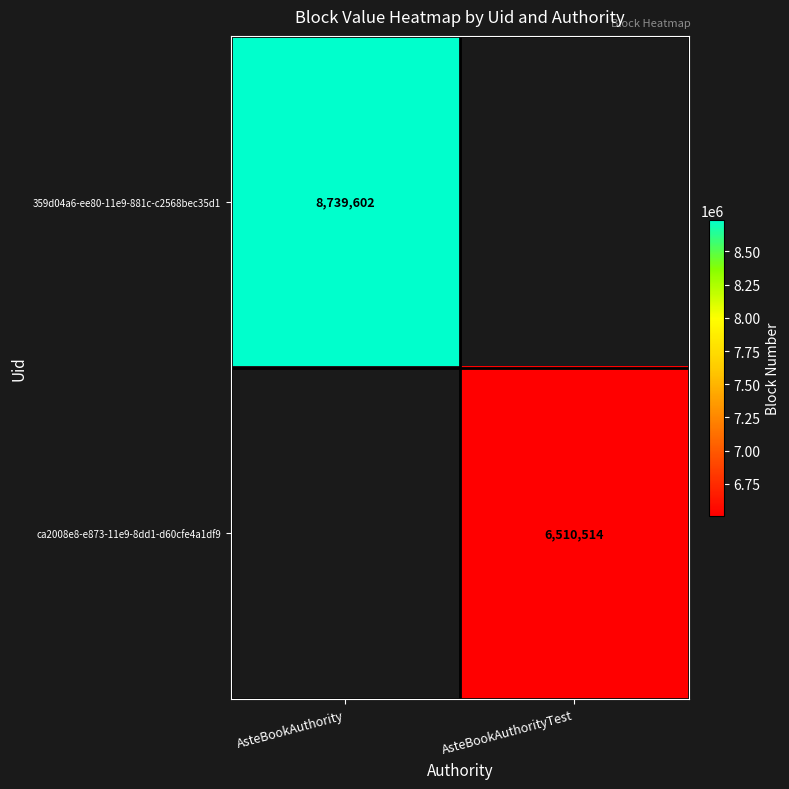

True or false: ca2008e8-e873-11e9-8dd1-d60cfe4a1df9 has a value of 6510514 at AsteBookAuthorityTest.

True